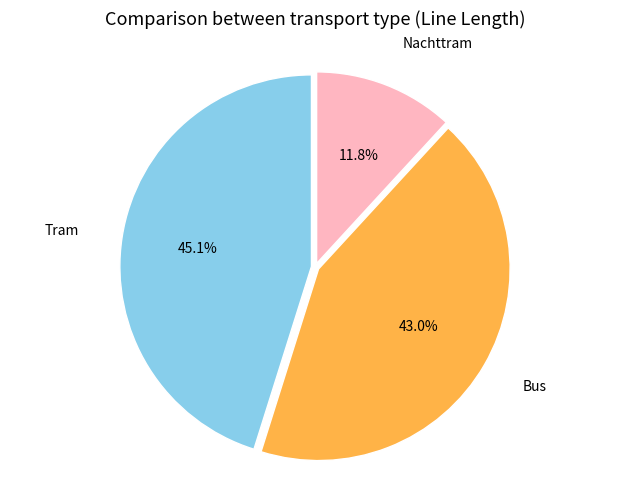

To the nearest percent, what is the difference between the largest and smallest slice percentages?

33%